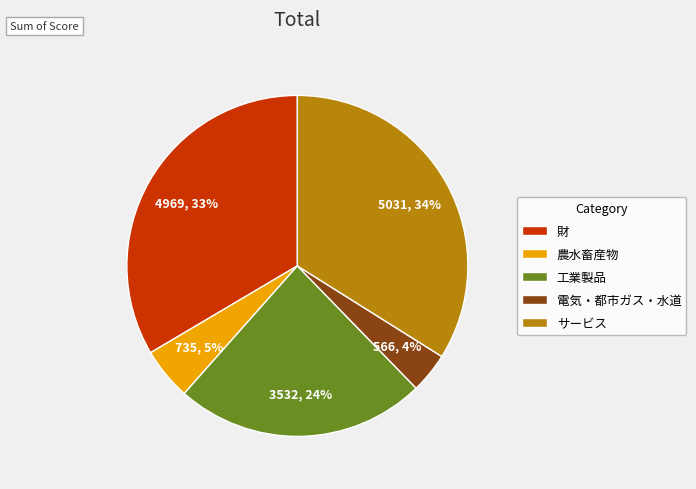

Do 工業製品 and 電気・都市ガス・水道 together represent more than half of the pie?

No